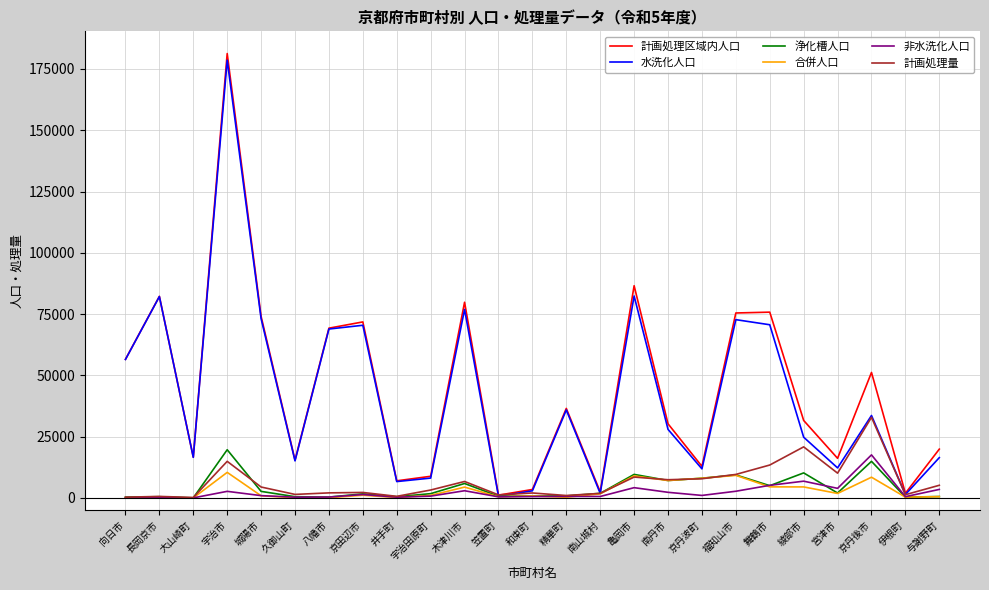

What is the difference between the second highest and second lowest values in the 計画処理量 series?

20531